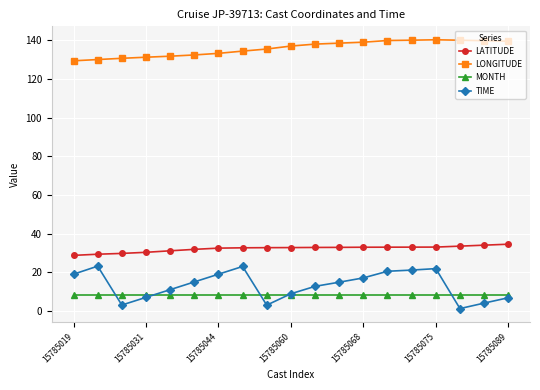

True or false: MONTH and LATITUDE intersect in this chart.

False